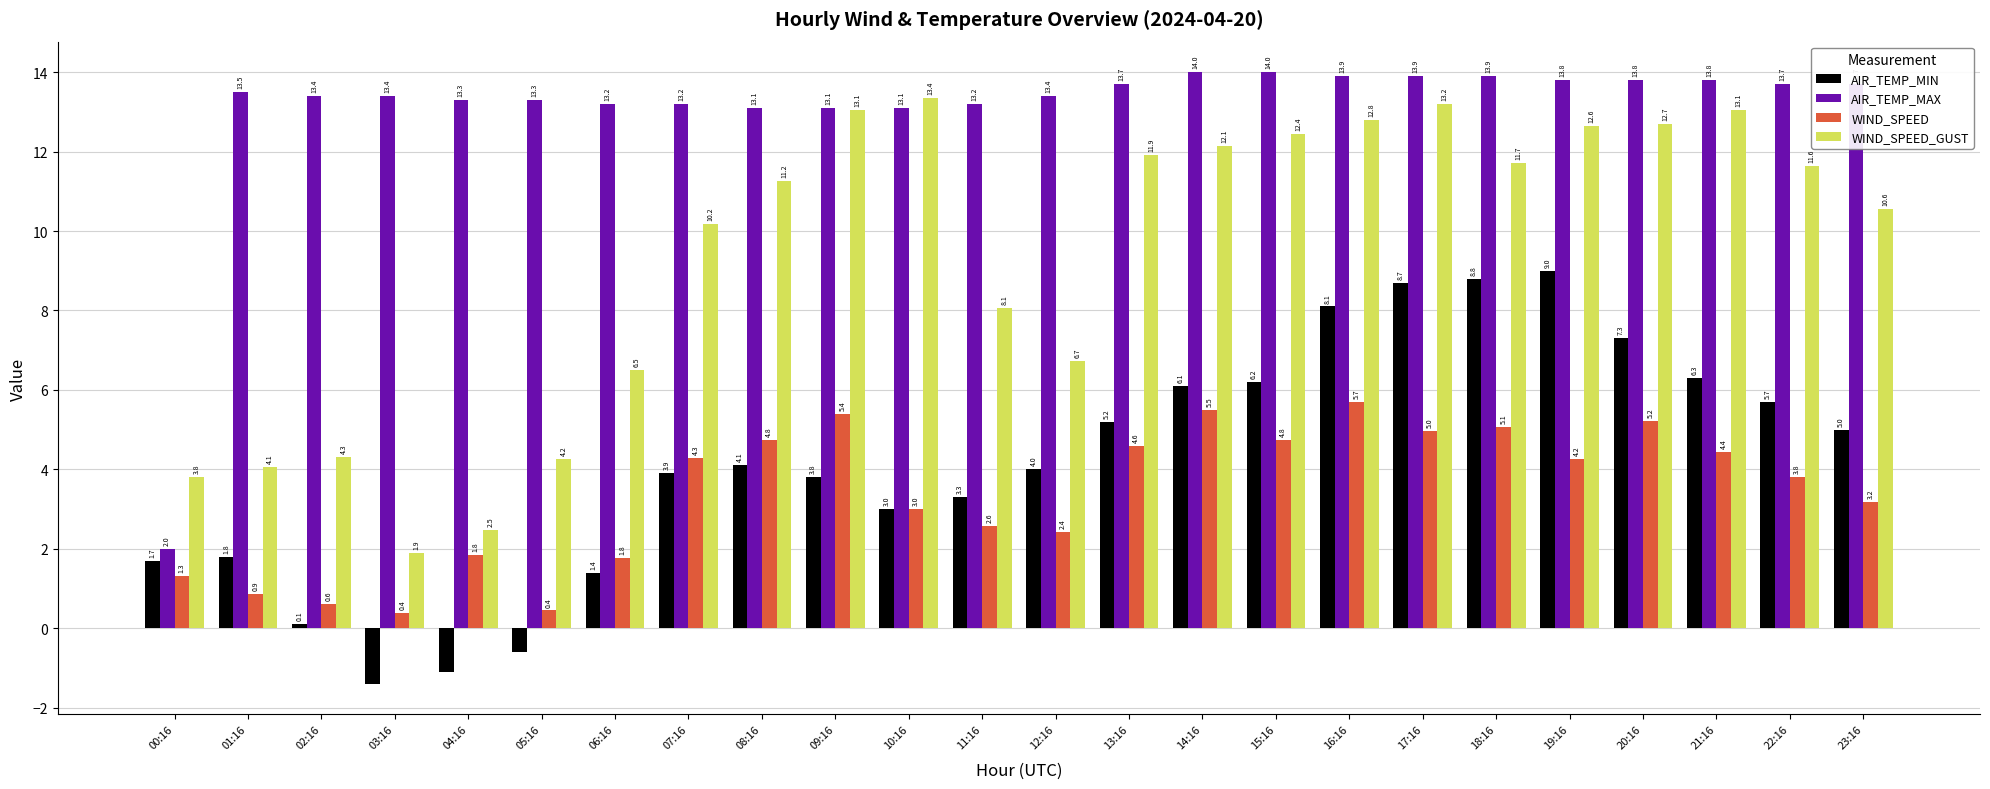

Which series has the largest total across all categories?

AIR_TEMP_MAX